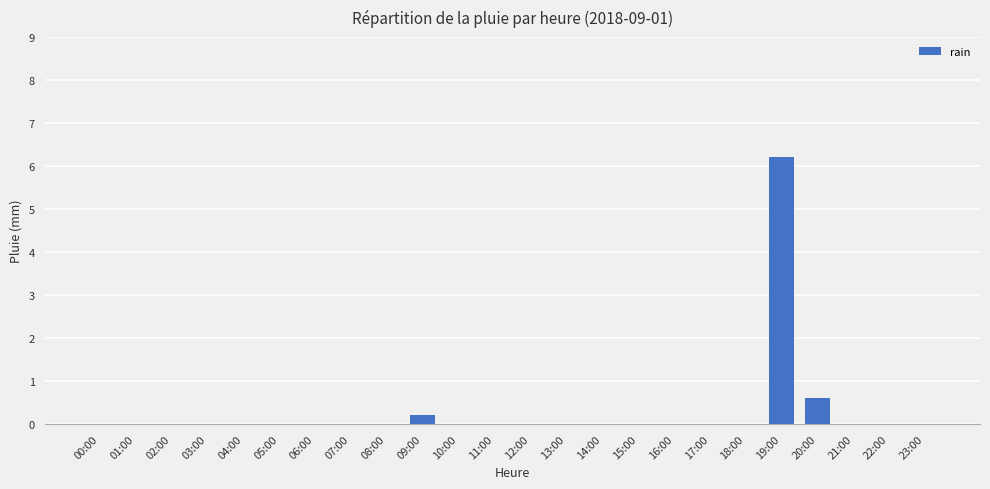

What is the greatest value displayed?

6.2